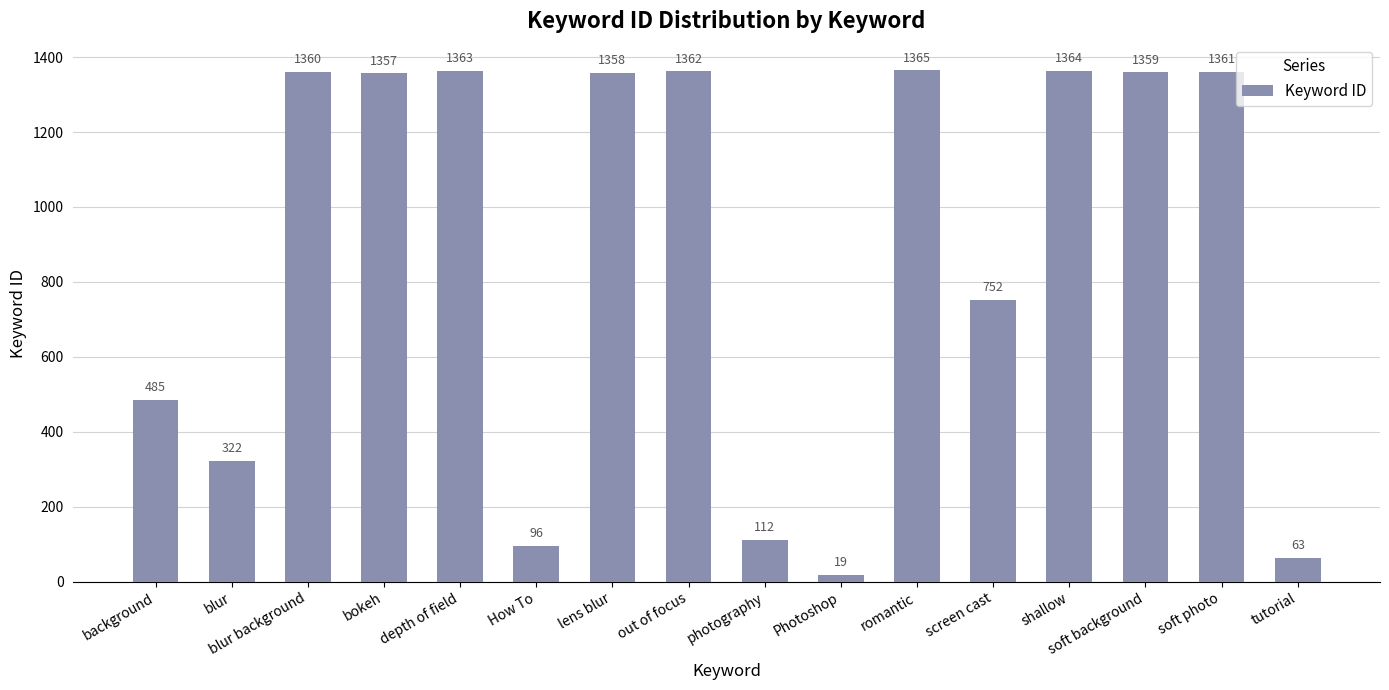

What is the smallest value displayed?

19